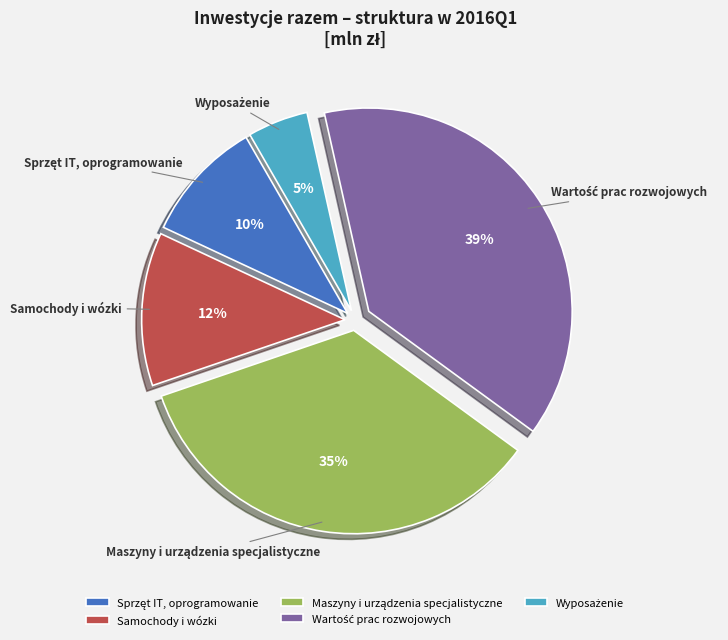

The Samochody i wózki slice represents 26% of the pie. True or false?

False